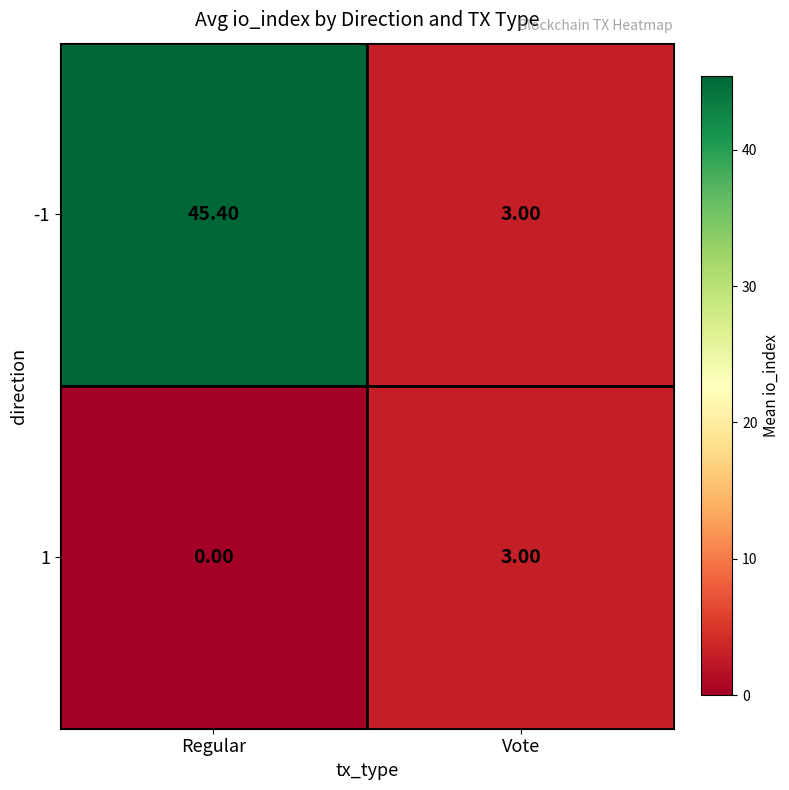

At which category does the chart reach its minimum across all series?

Regular